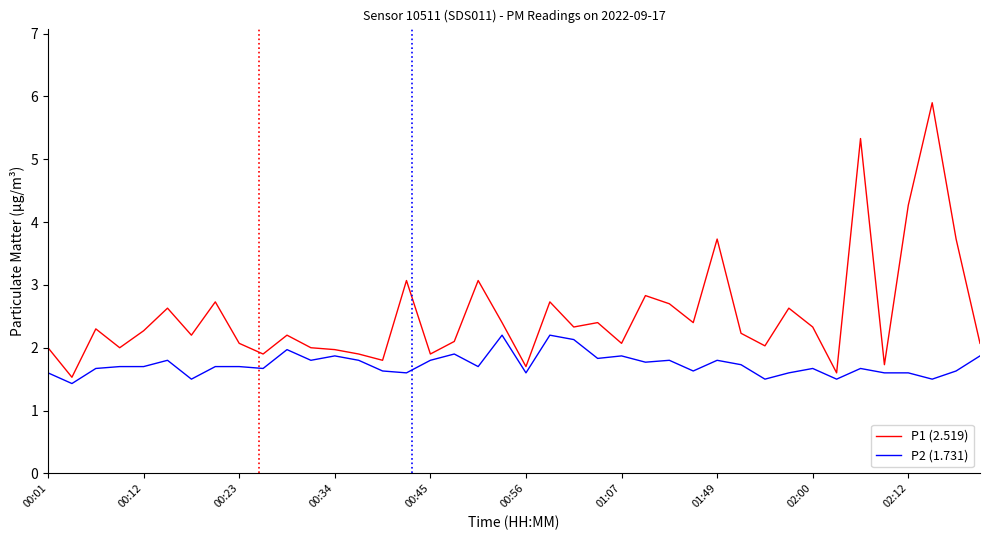

Which series has the largest total across all categories?

P1 (2.519)